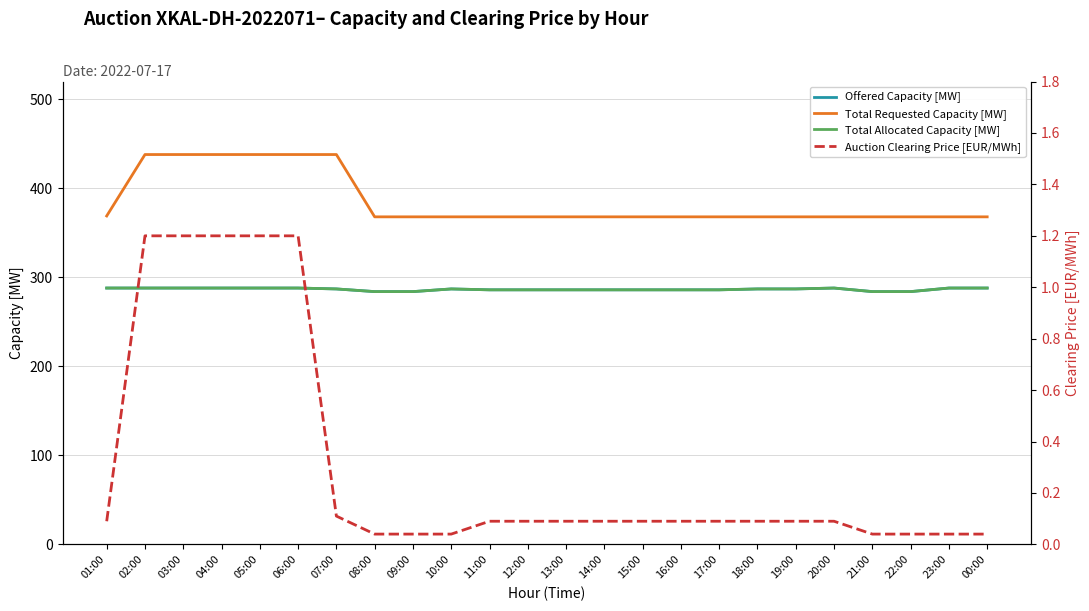

List the series in order of their peak value, lowest first.

Auction Clearing Price [EUR/MWh], Offered Capacity [MW], Total Allocated Capacity [MW], Total Requested Capacity [MW]